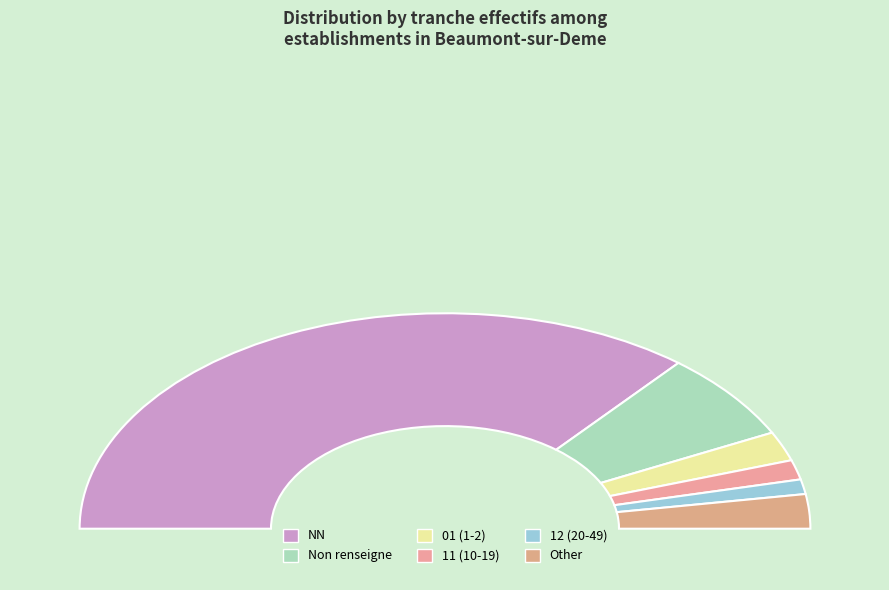

The  slice represents 13% of the pie. True or false?

True